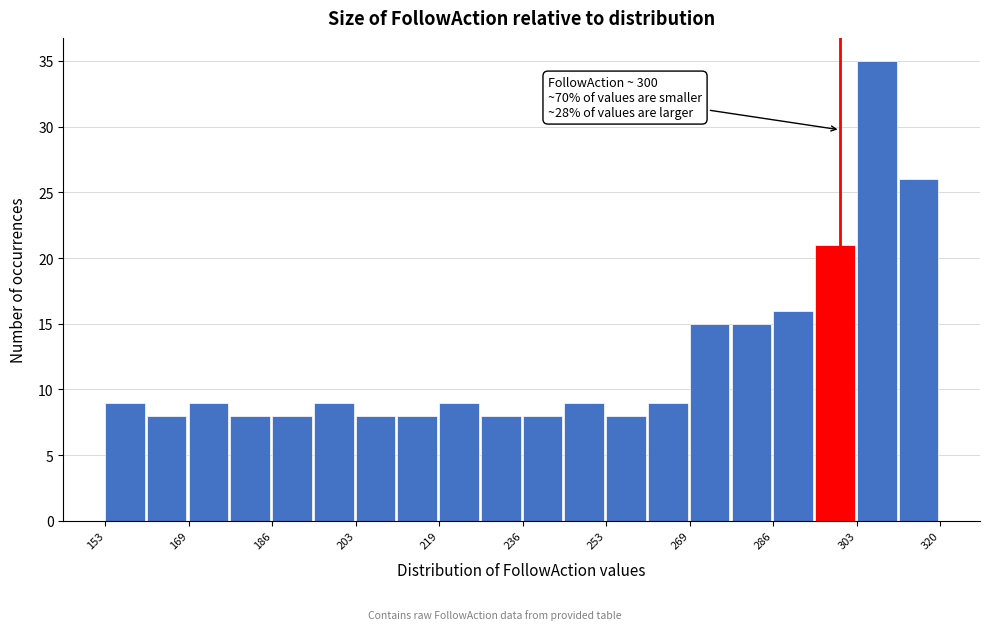

Which range on the x-axis has the tallest bar?

304 to 312